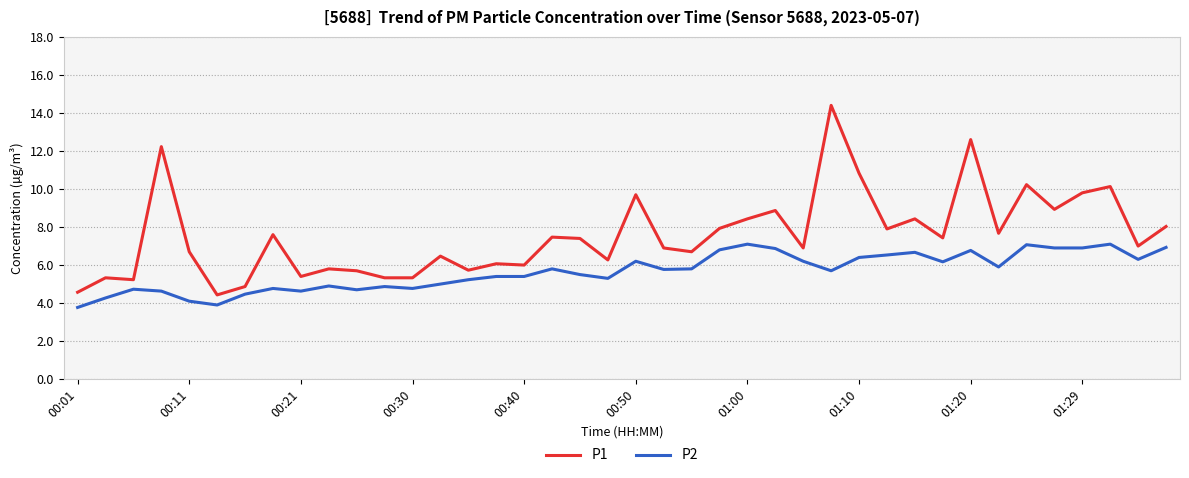

Which series has the largest range (max minus min)?

P1